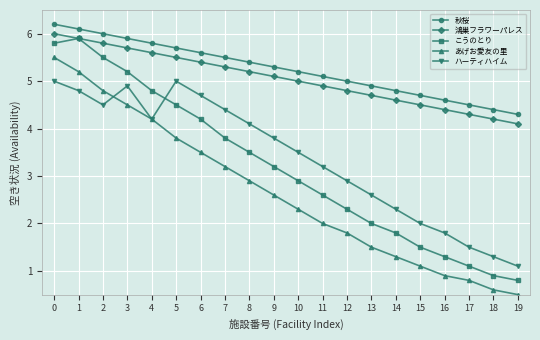

True or false: 鴻巣フラワーパレス has more than 0 interior local peaks.

False